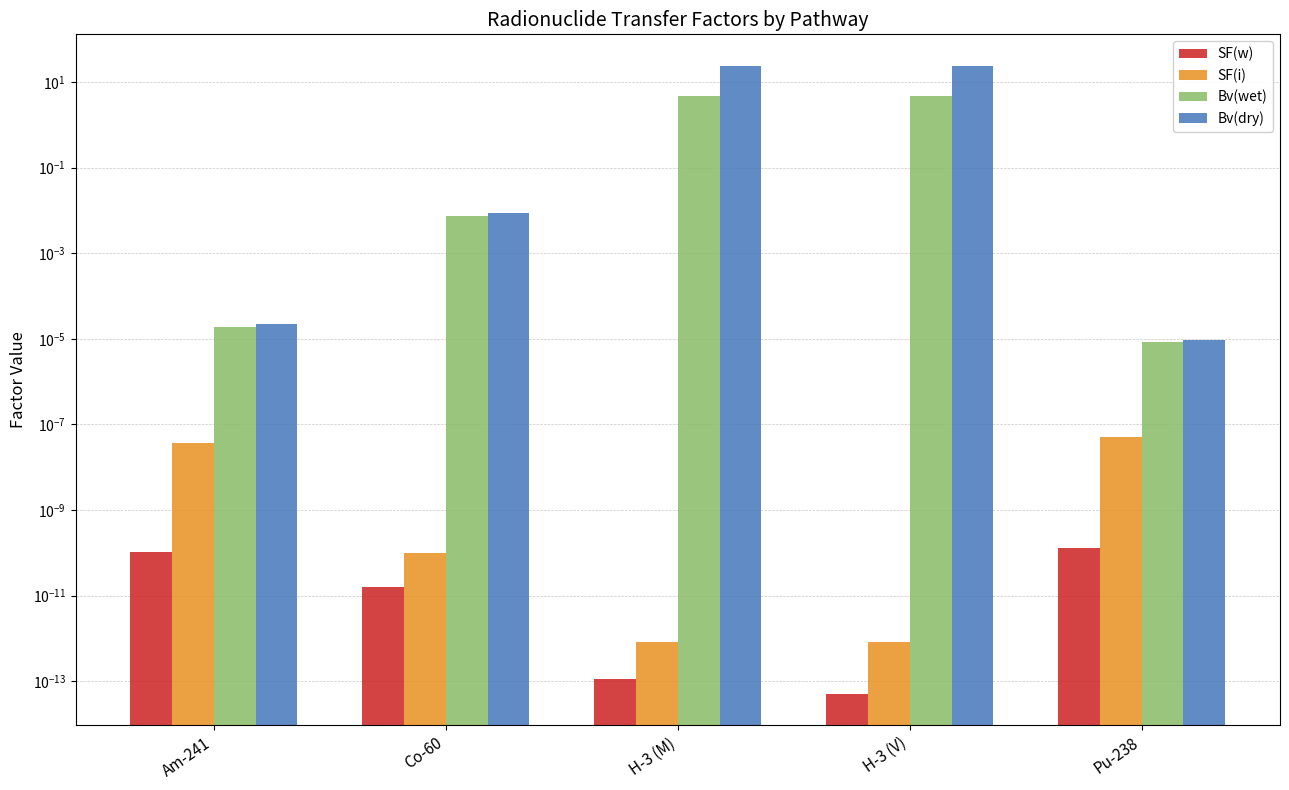

Is it true that Bv(wet) equals 1.4 at H-3 (V)?

False